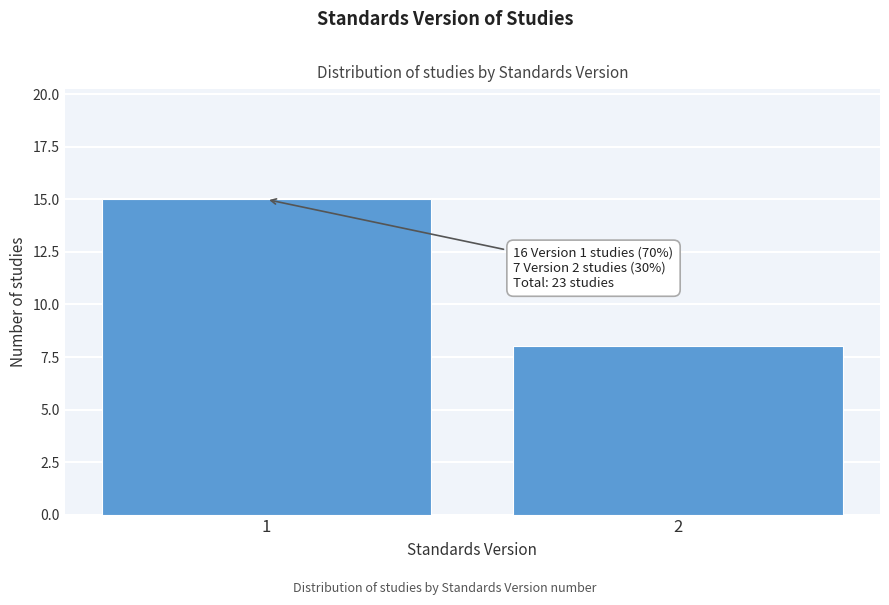

Reading left to right, what are all the values shown in this chart?

15	8